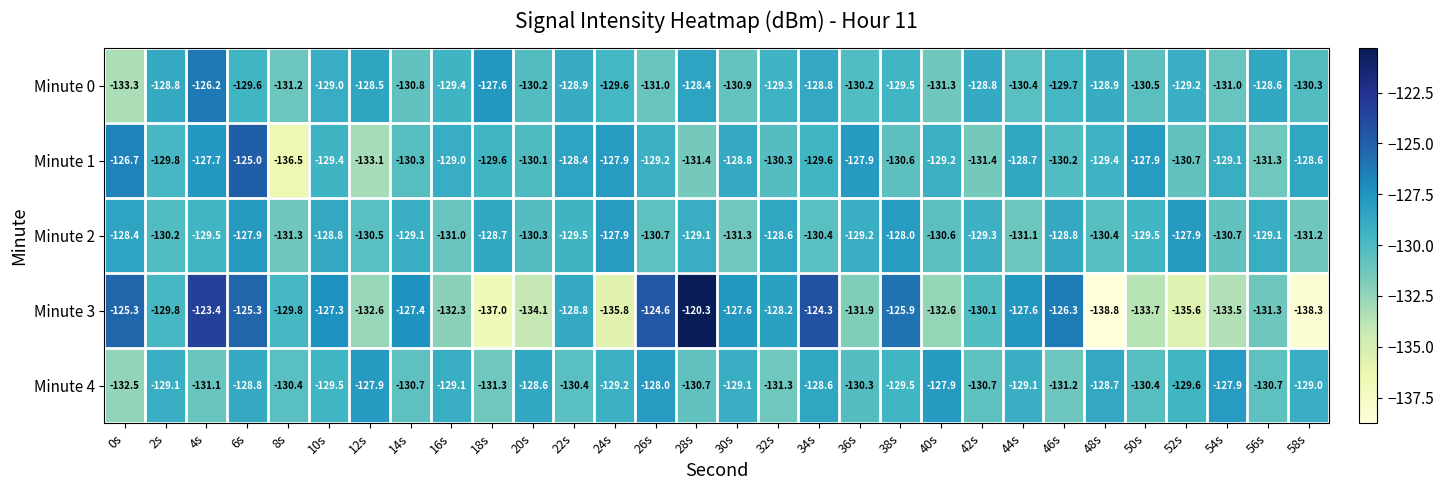

The value of Minute 3 at 24s is -74.0. True or false?

False